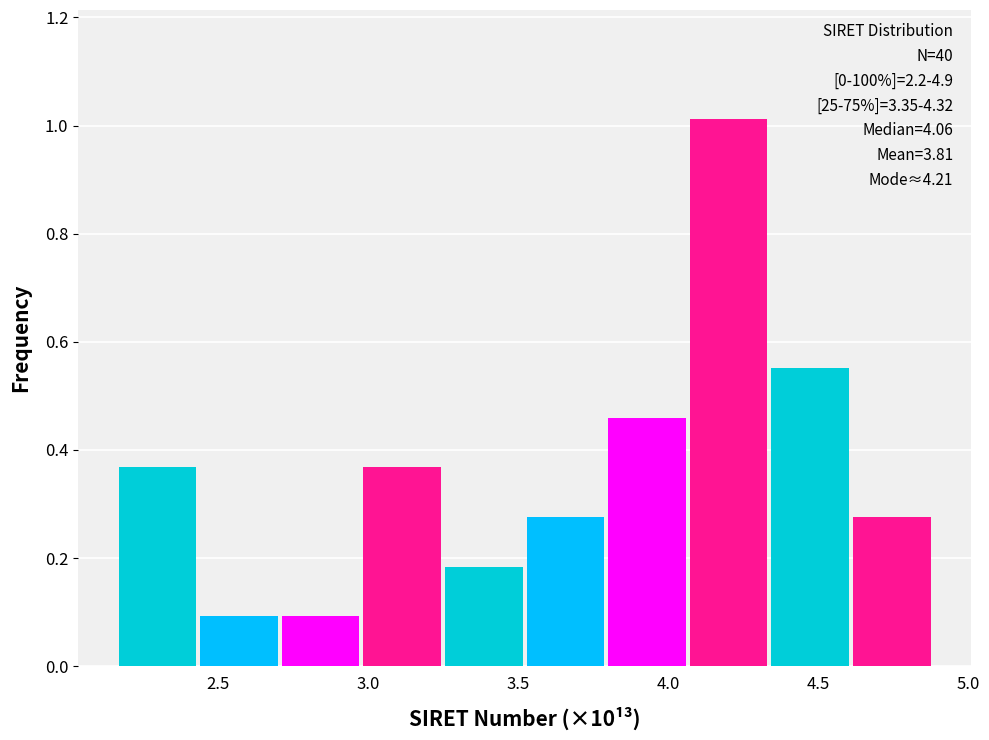

Over which range of the x-axis is the bar tallest?

4.05 to 4.35